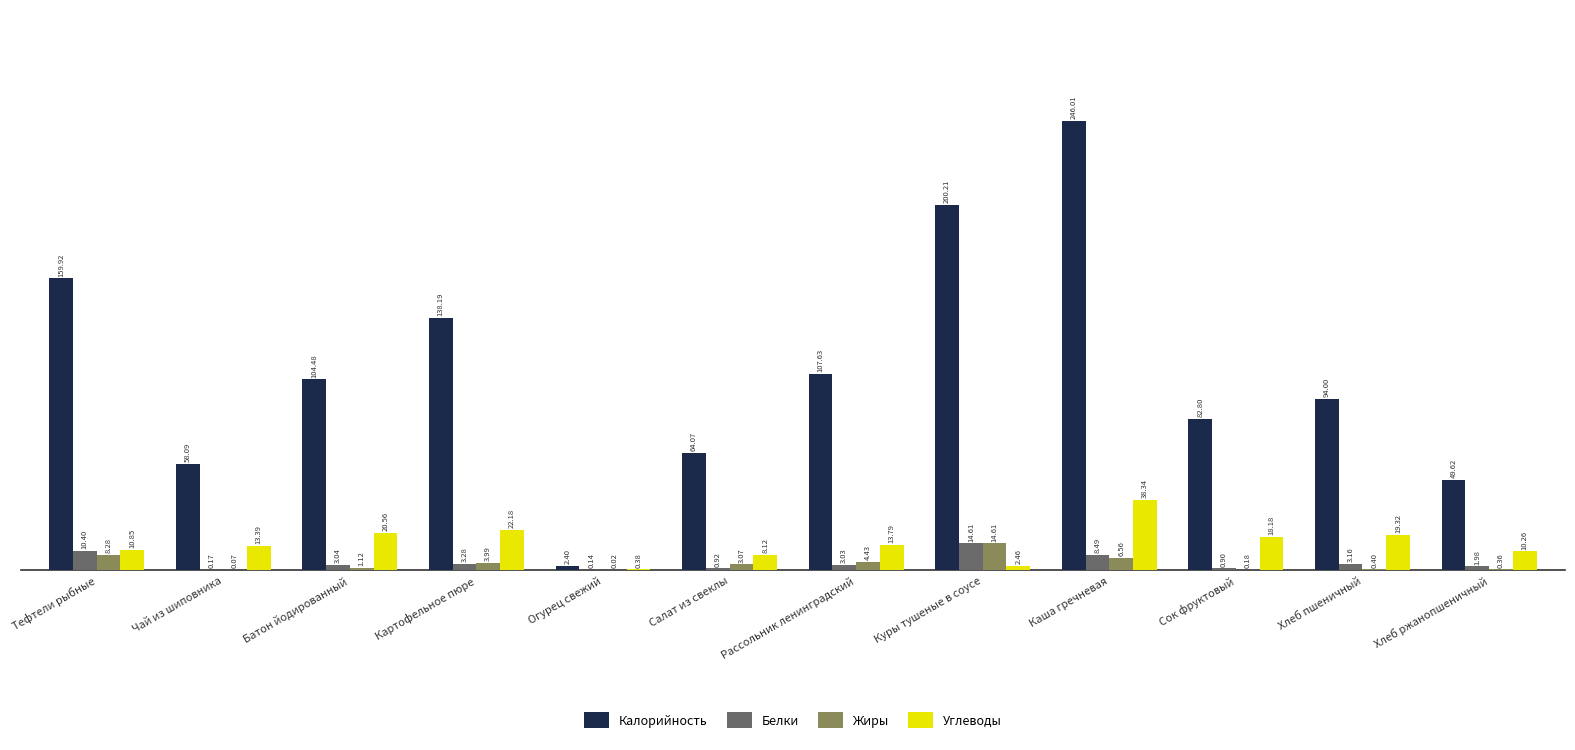

What is the total value across all series at Хлеб ржанопшеничный?

62.2